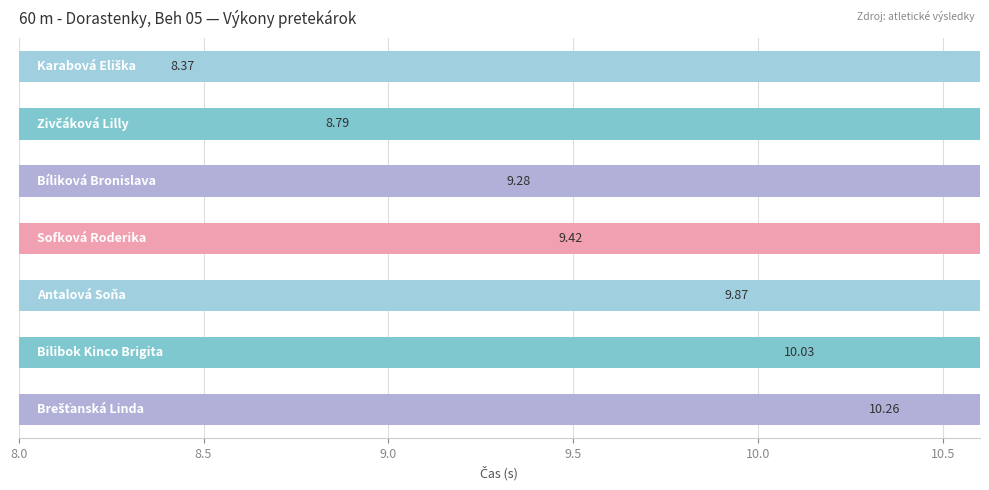

What is the difference between the maximum and minimum values?

1.9